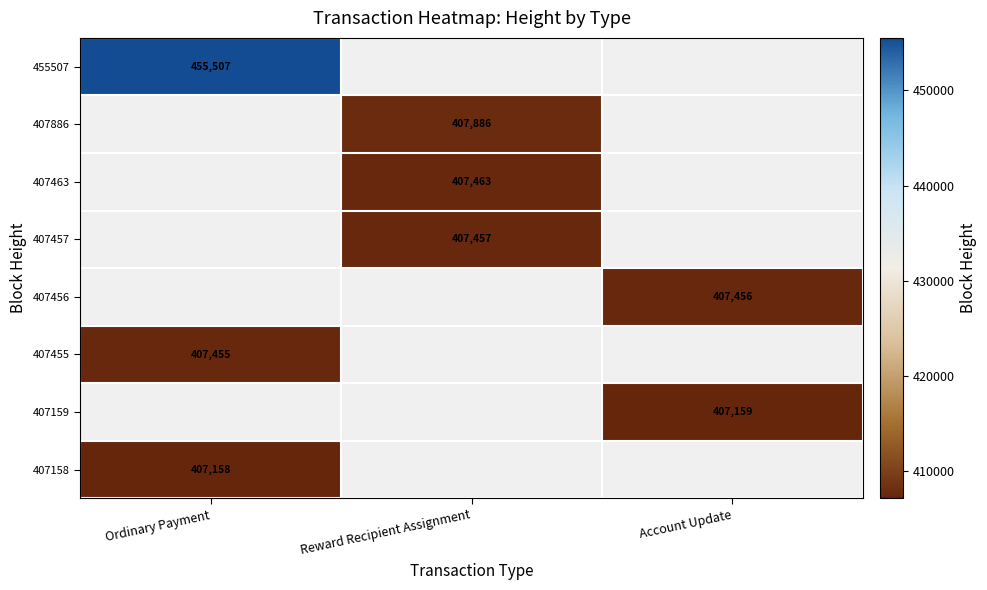

Which has a higher value, Reward Recipient Assignment or Account Update?

Account Update